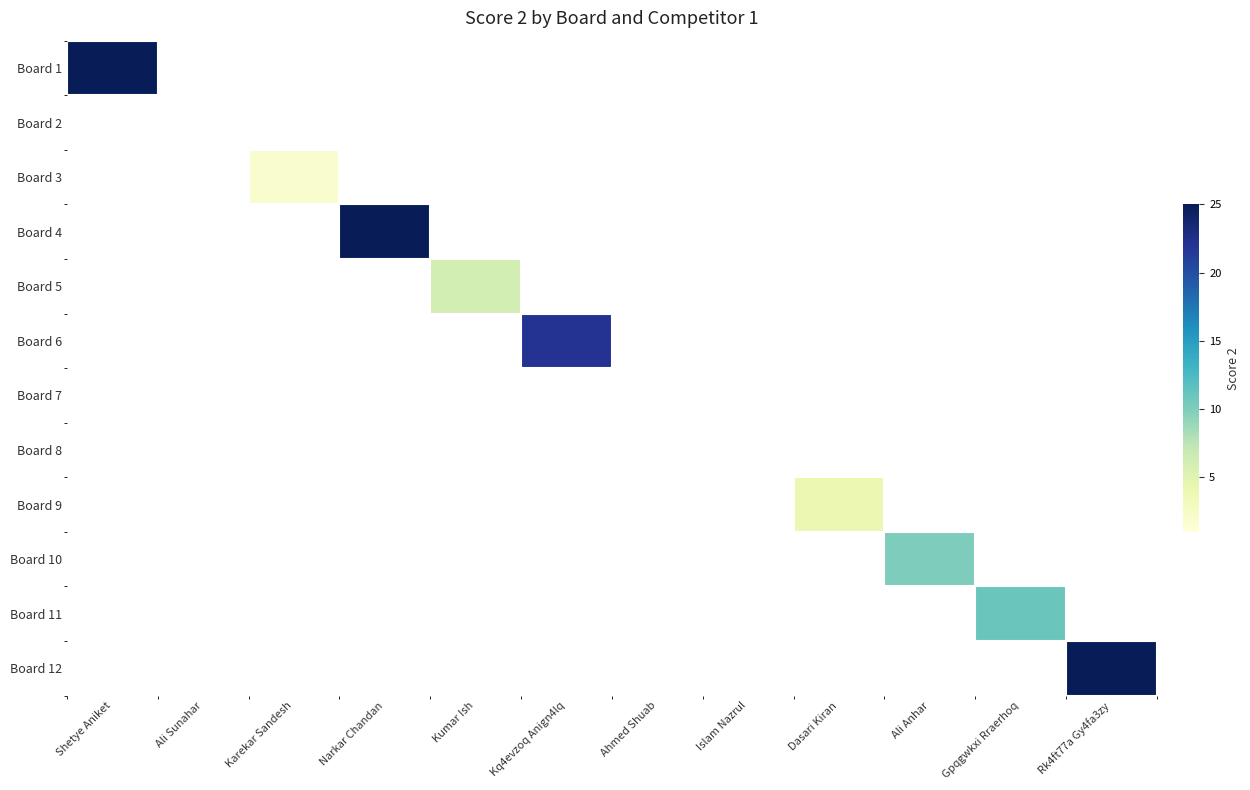

Between Ali Sunahar and Shetye Aniket, which is larger?

Shetye Aniket